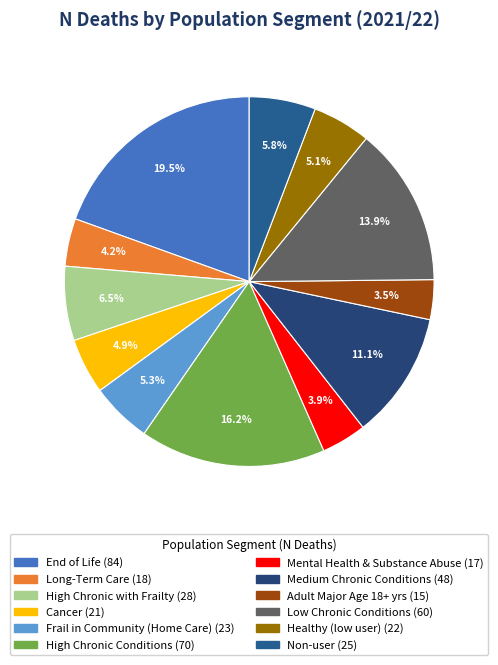

To the nearest percent, what is the average slice percentage?

8%